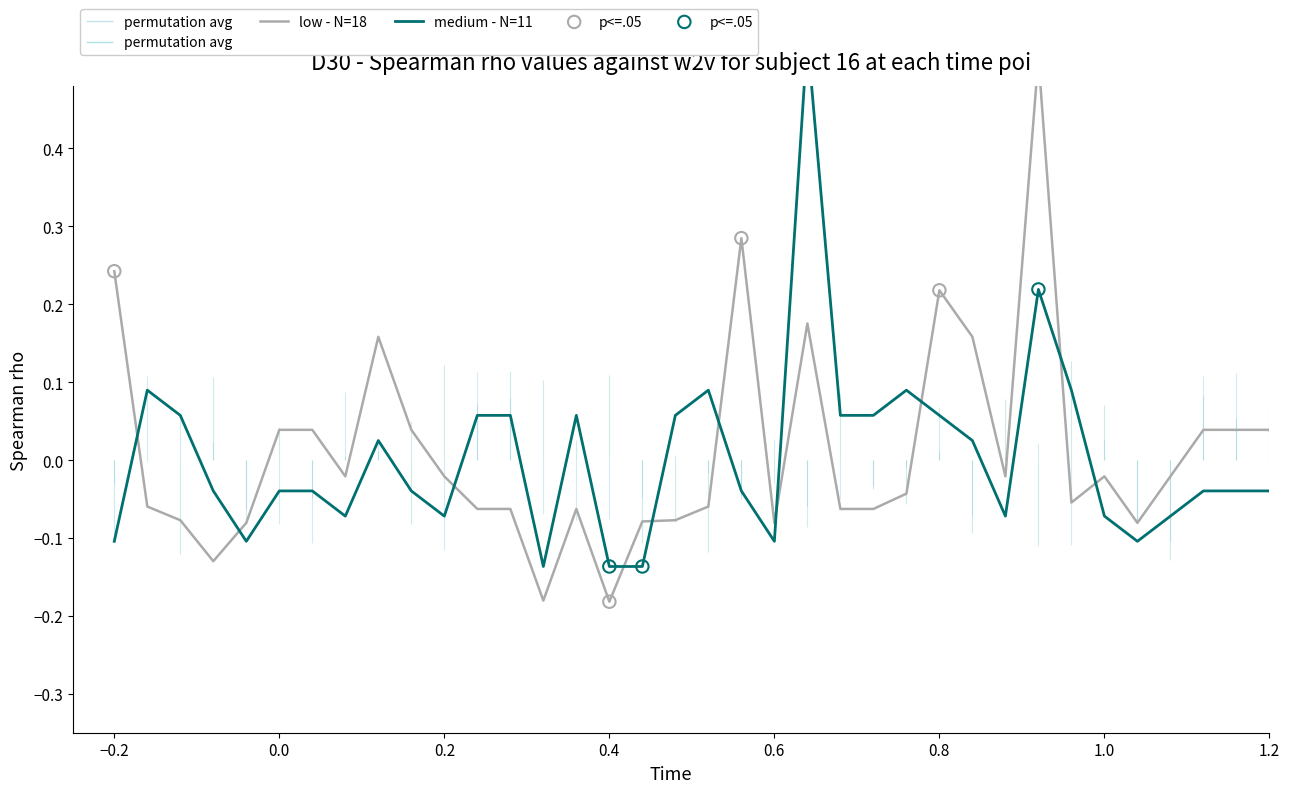

Which series reaches the minimum Y coordinate?

low - N=18